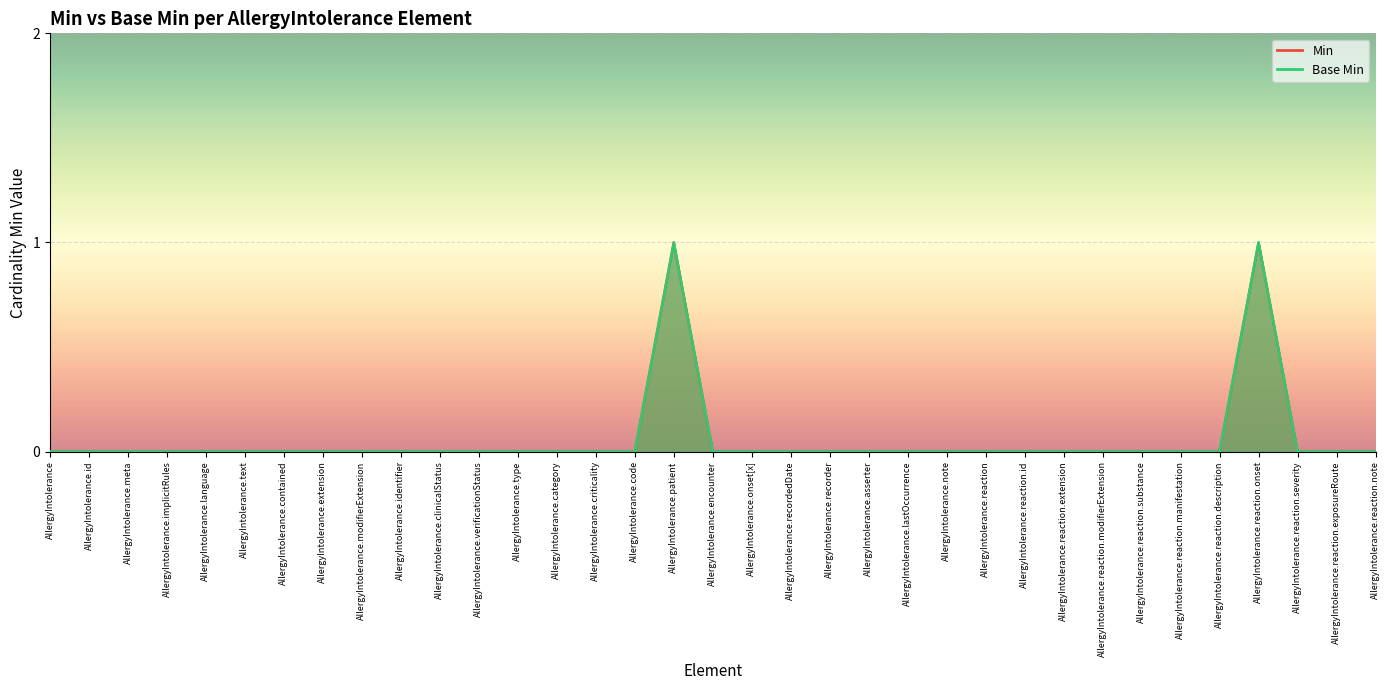

True or false: Base Min and Min intersect in this chart.

False